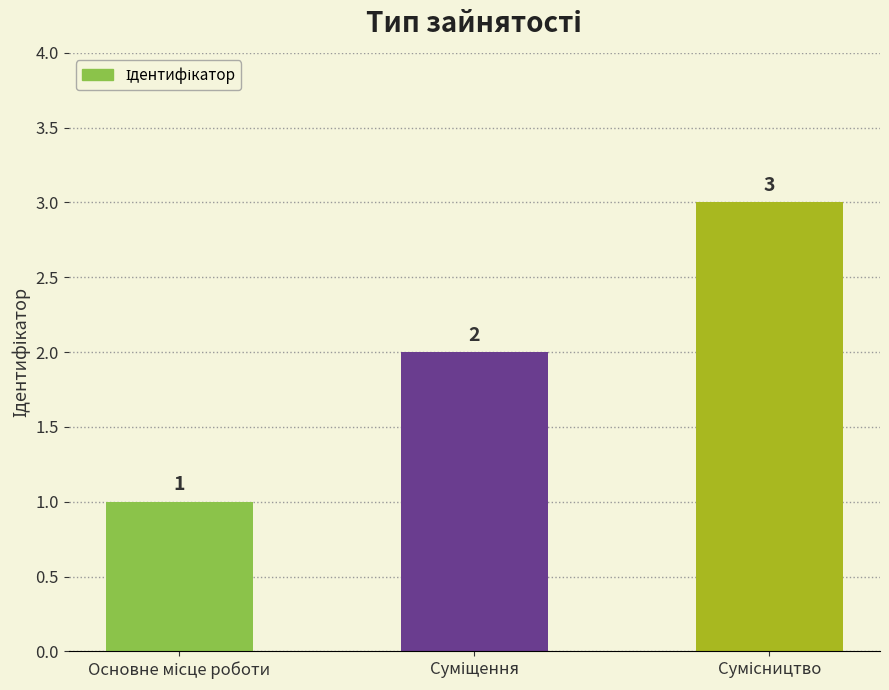

What is the sum of all values?

6